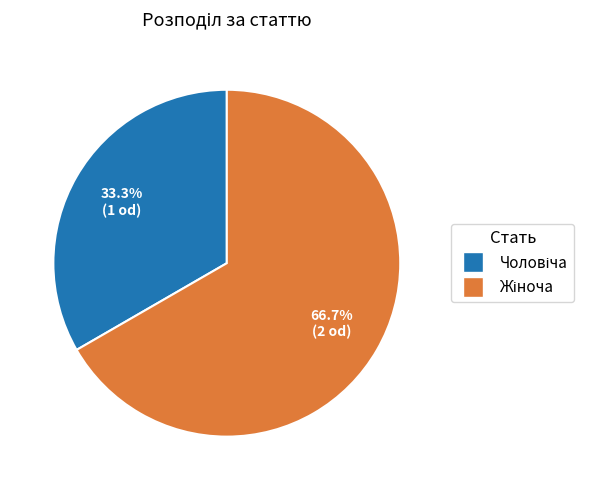

Does any single category account for the majority?

Yes